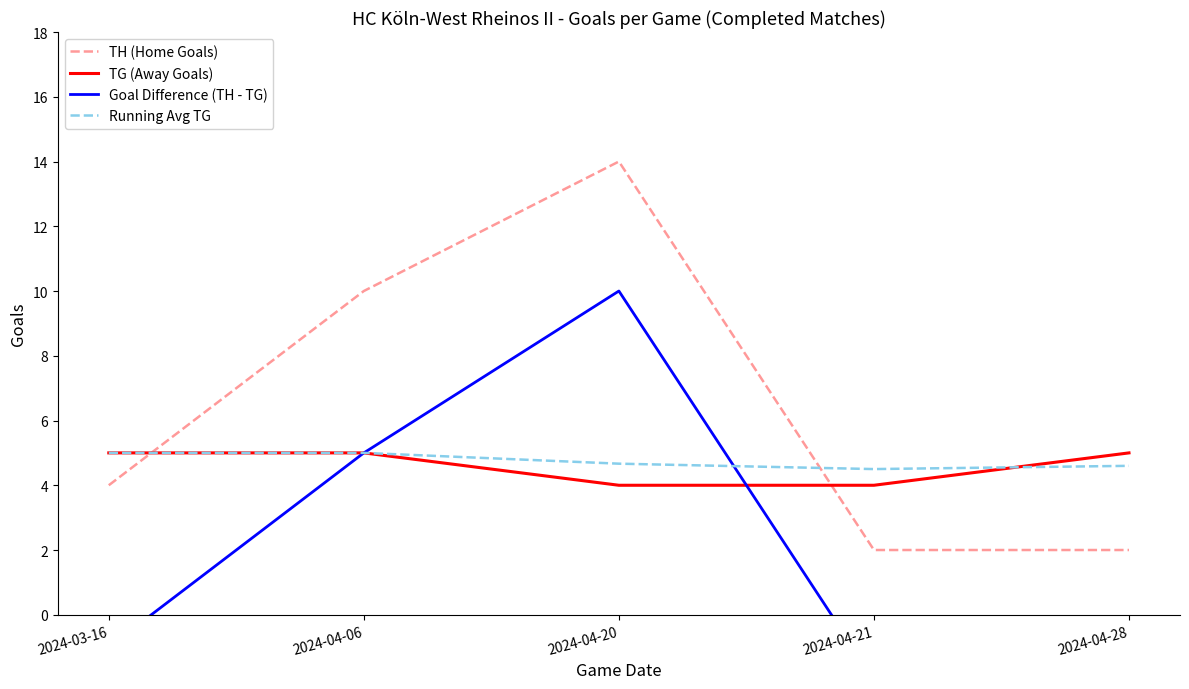

Is the value of Running Avg TG at 2024-03-16 greater than the value of Goal Difference (TH - TG) at 2024-03-16?

Yes